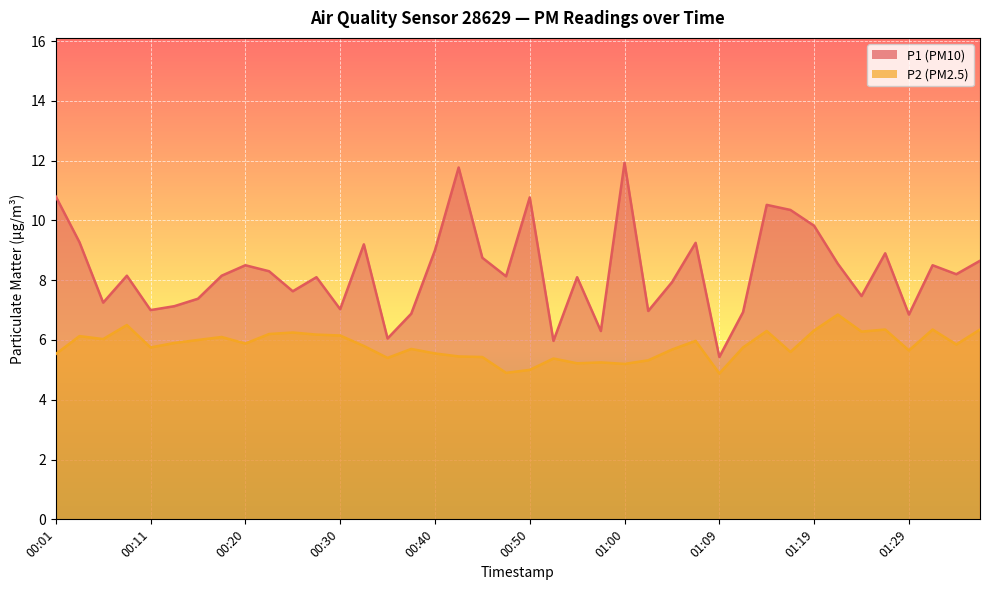

What position from the left is 00:50?

21